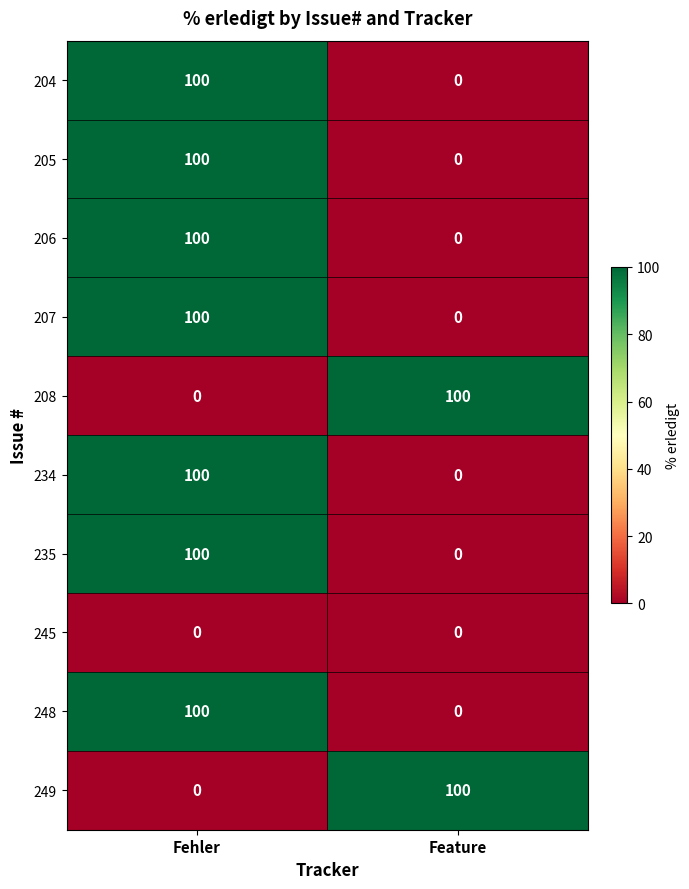

Rank the categories by 208 value from lowest to highest.

Fehler, Feature